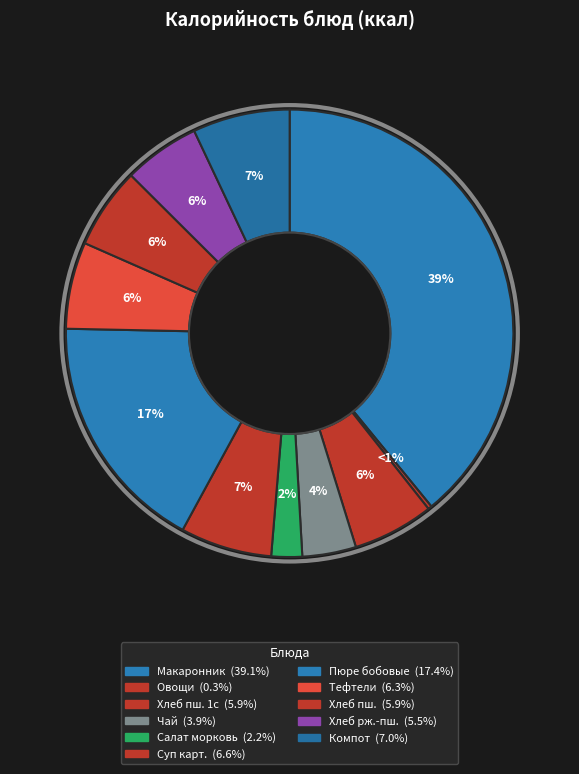

Approximately how many times larger is the value at Чай с сахаром compared to Компот из плодов или ягод сушеных?

0.6